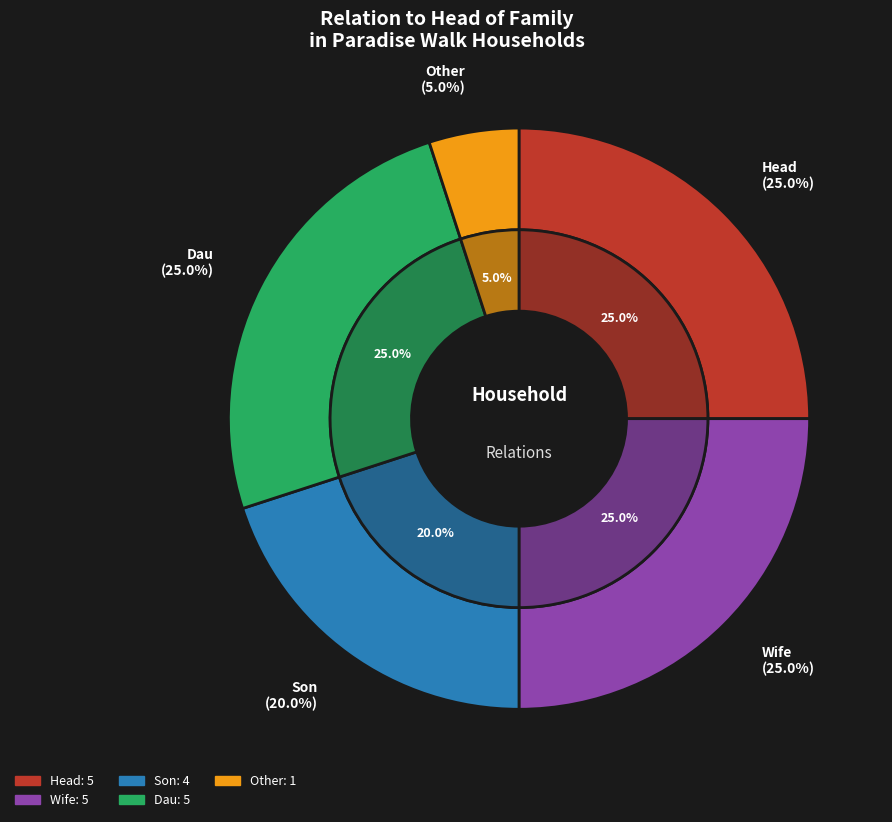

What is the total percentage of Other and Wife?

30.0%